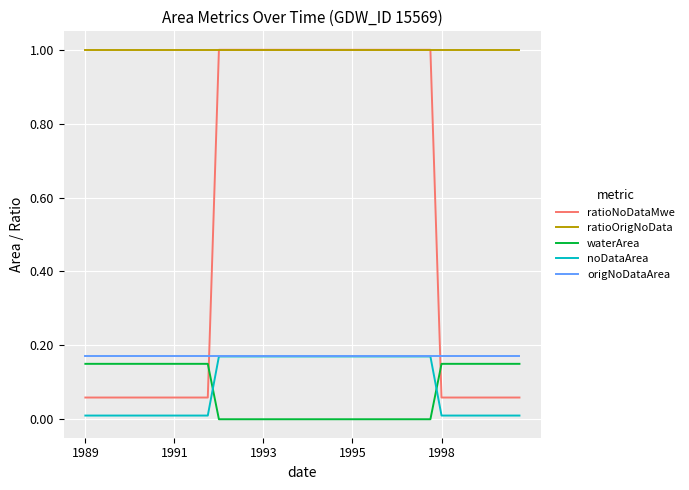

What is the minimum value for ratioOrigNoData?

1.0